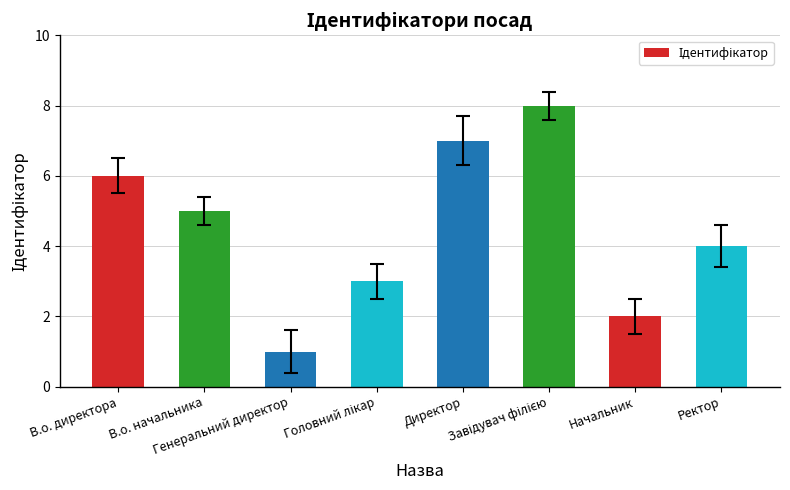

What is the greatest value displayed?

8